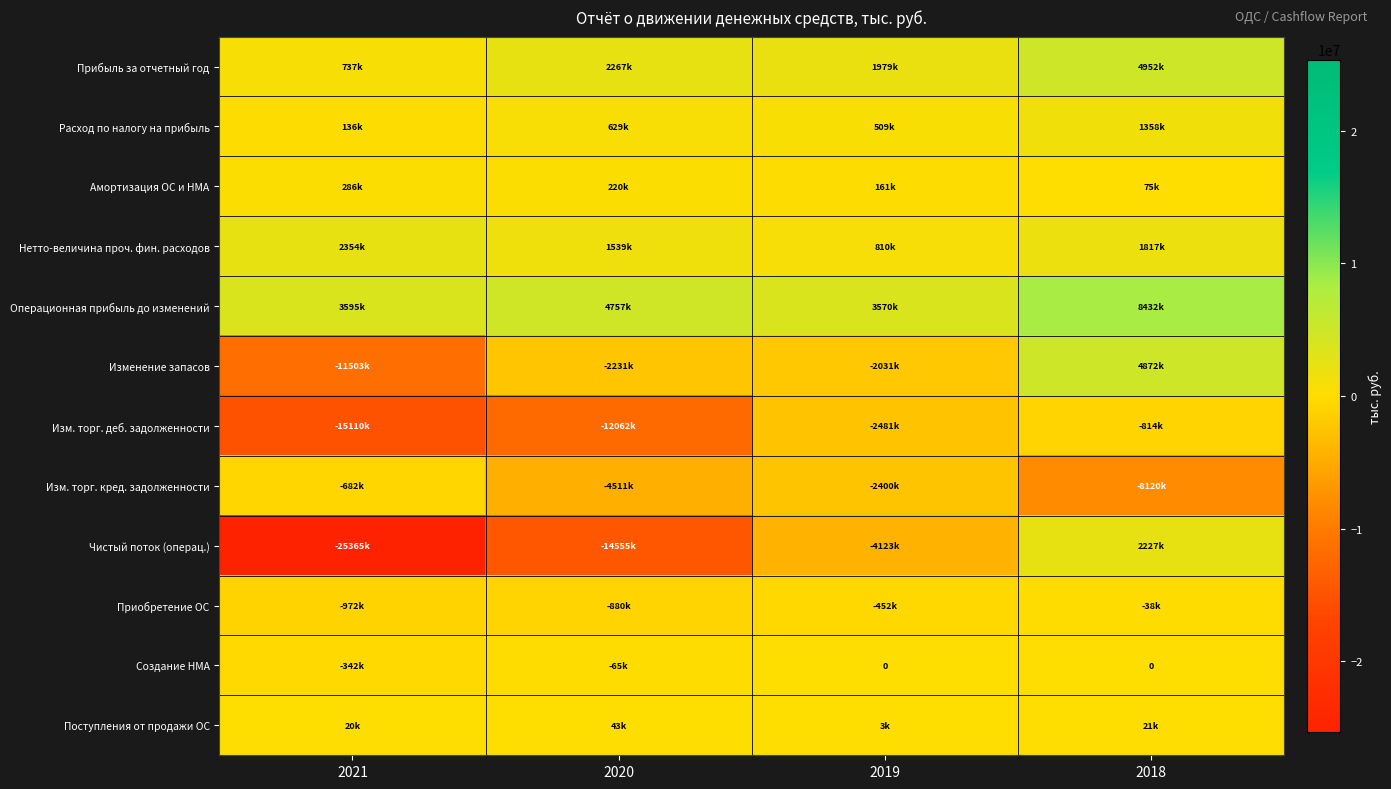

What is the total value across all series at 2020?

-24848284